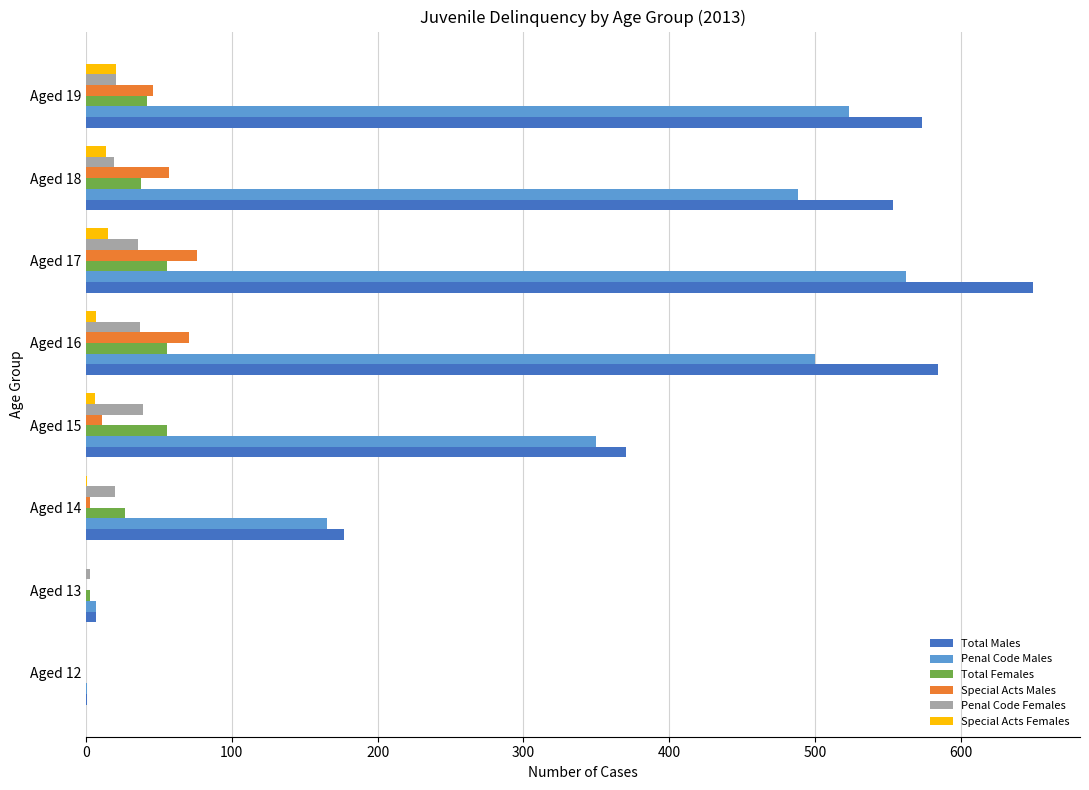

At which label is Total Females closest to 28?

Aged 14